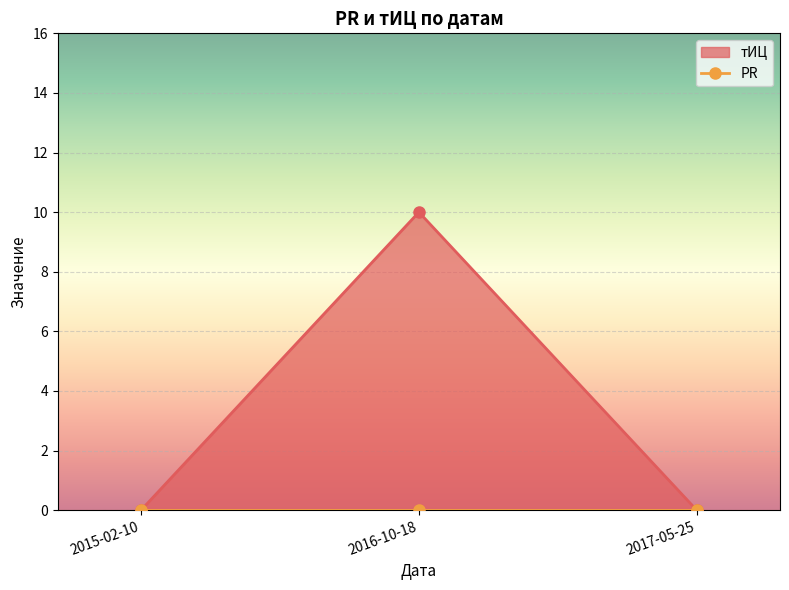

What is the sum of all values?

10